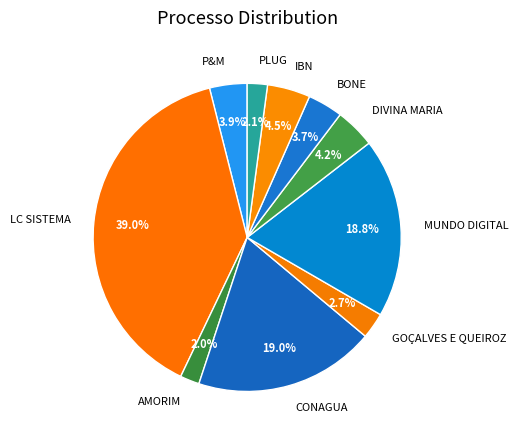

To the nearest percent, what portion does DIVINA MARIA represent?

4%